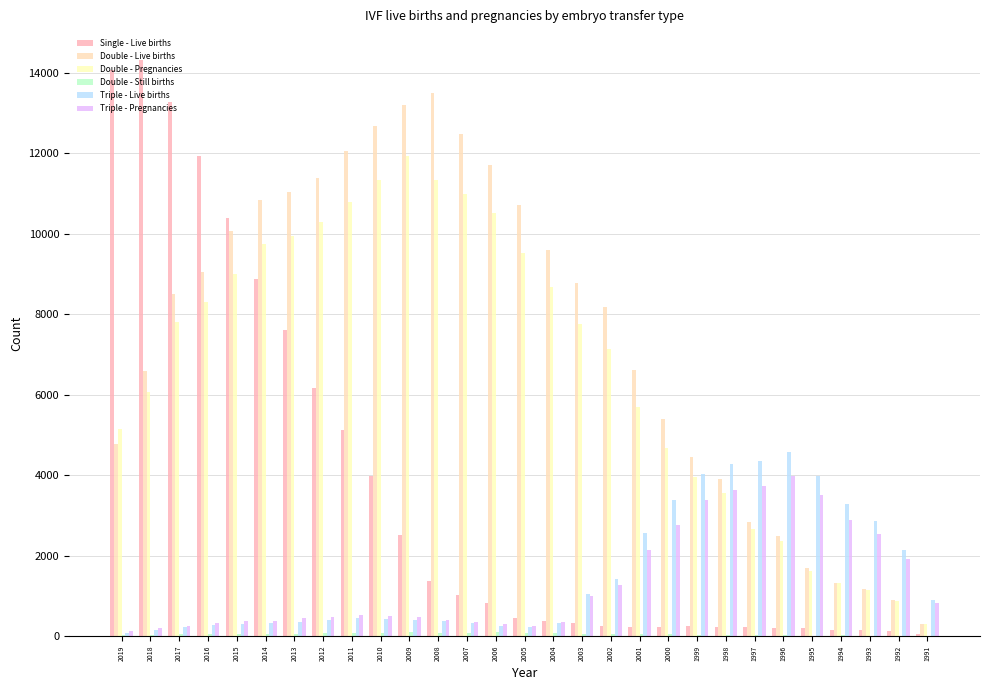

At 2018, list the series in order from largest to smallest.

Single - Live births, Double - Live births, Double - Pregnancies, Triple - Pregnancies, Triple - Live births, Double - Still births